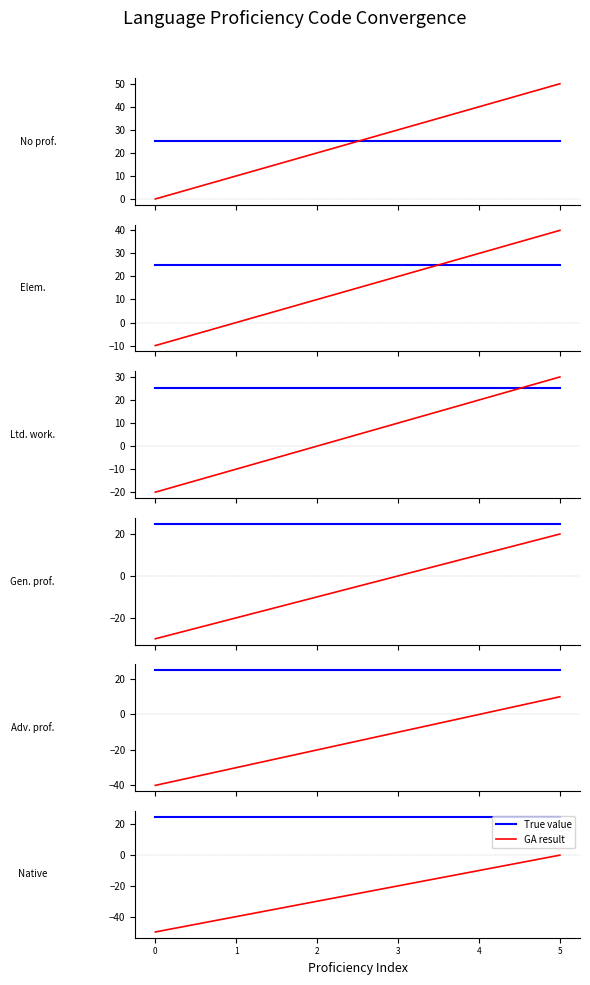

True or false: True value has more than 1 interior local peaks.

False